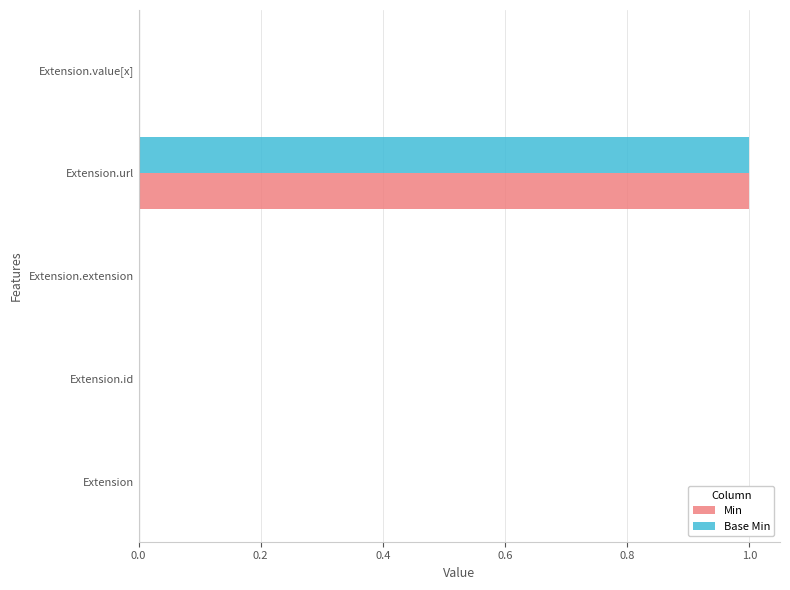

At which category is the sum across all series the highest?

Extension.url